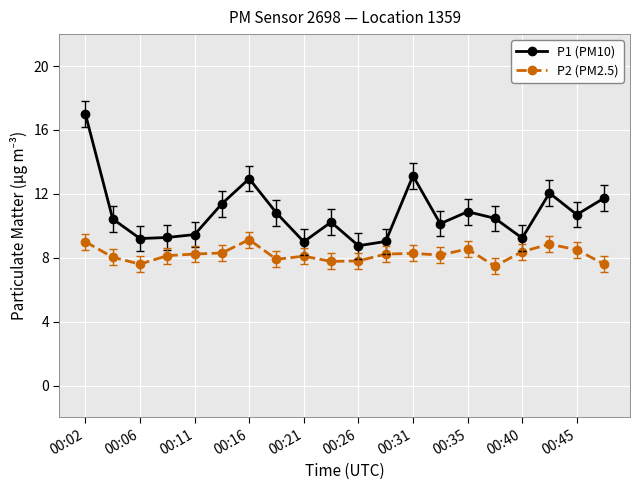

What is the average value of the P2 (PM2.5) series?

8.2